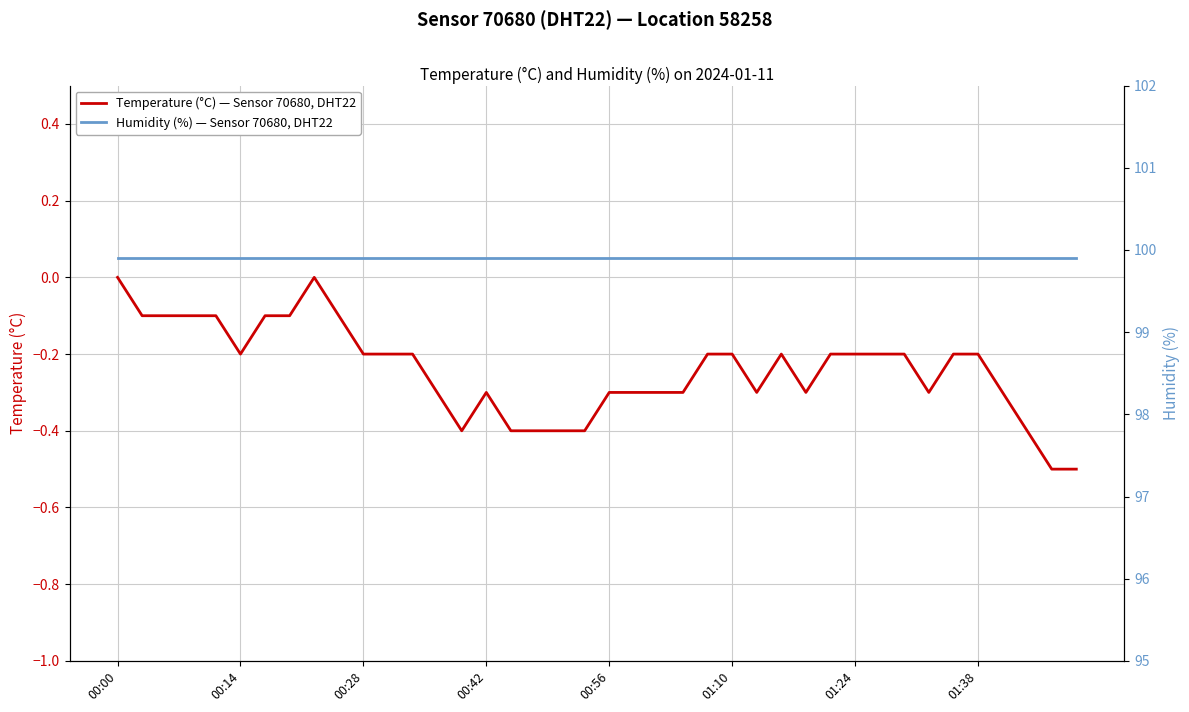

True or false: Temperature (°C) — Sensor 70680, DHT22 and Humidity (%) — Sensor 70680, DHT22 cross at least once.

False